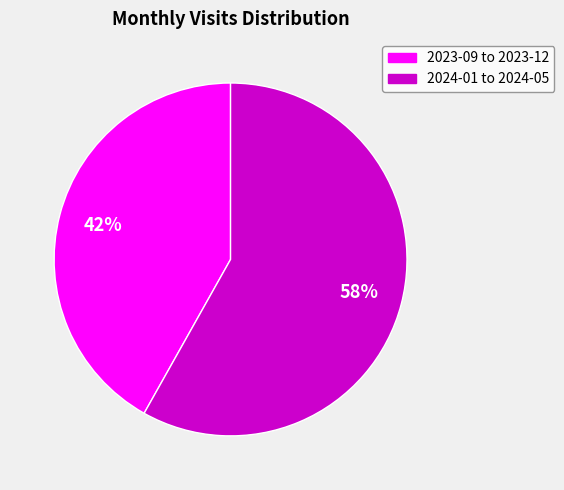

To the nearest percent, what is the difference between the largest and smallest slice percentages?

16%